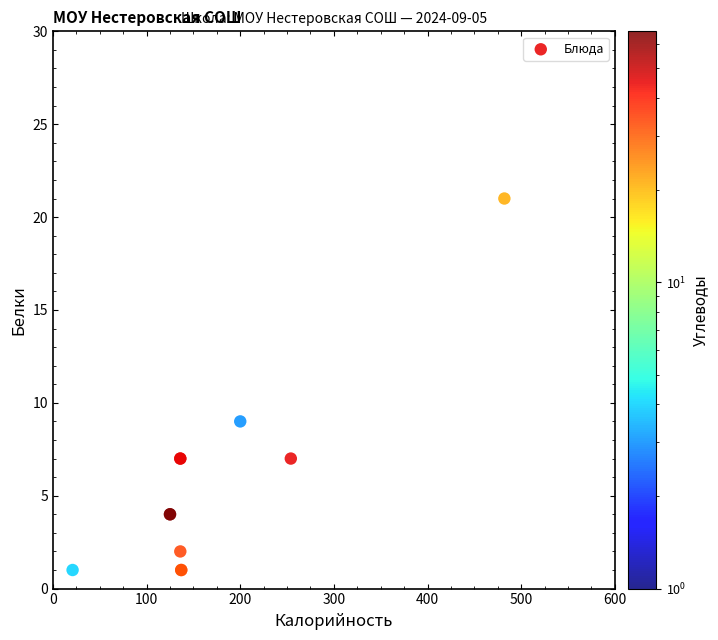

What Y value in the scatter plot is closest to 11?

9